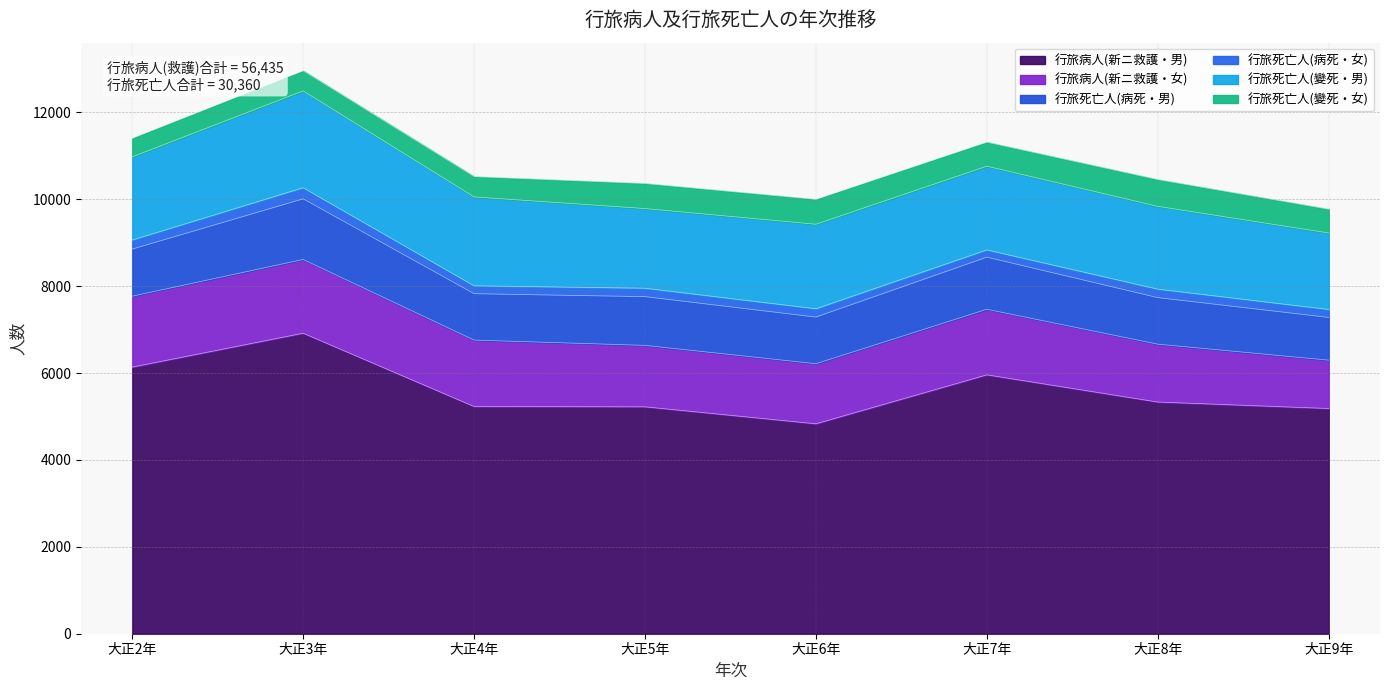

What is the spread (max minus min) of values at 大正3年?

6663